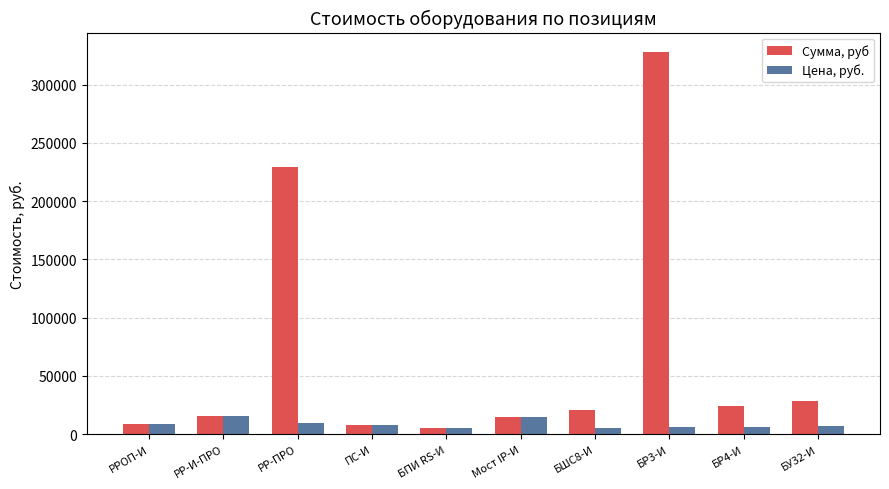

What is the highest value of the Цена, руб. series?

15654.0